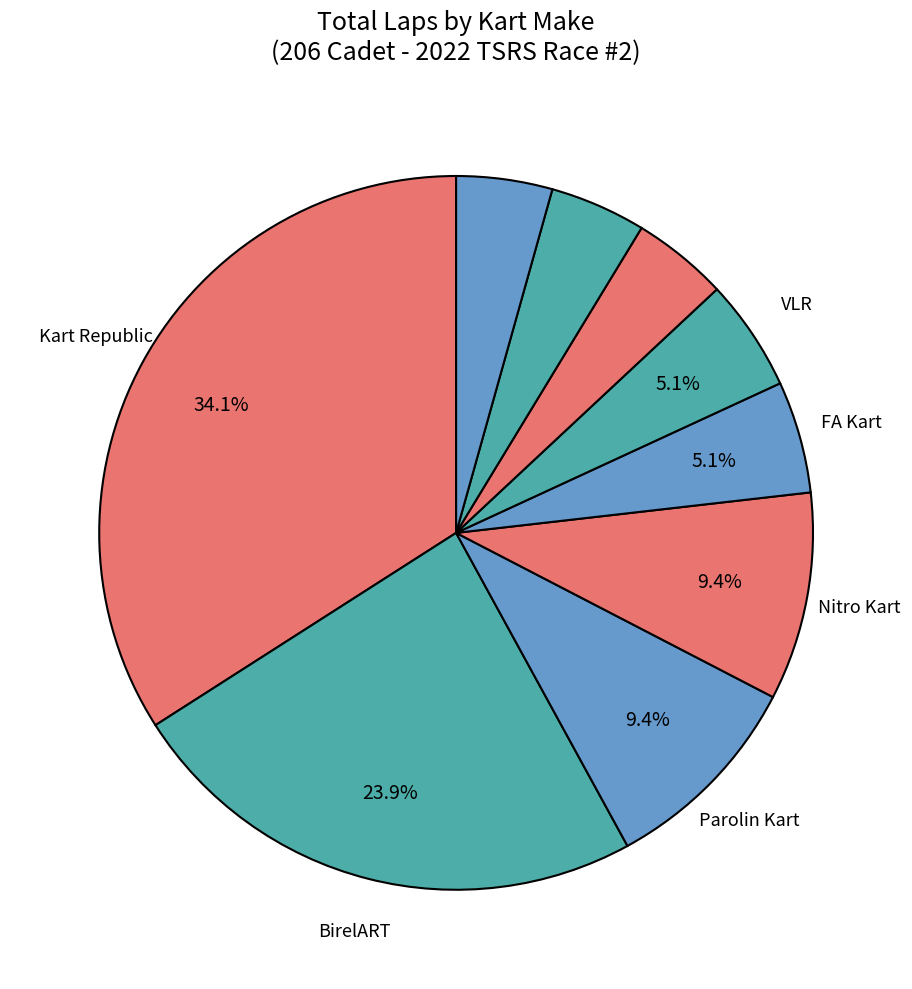

Which category has the smallest portion of the pie?

Tony Kart